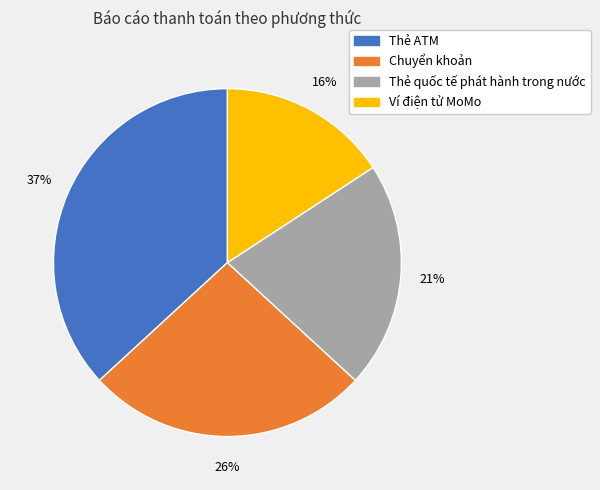

How many segments does this pie chart have?

4